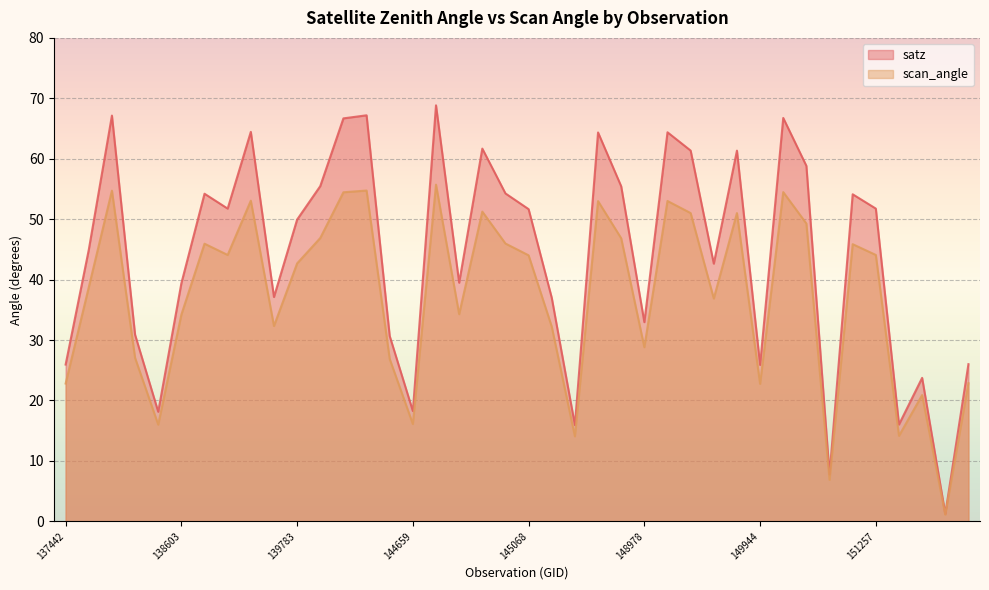

Where does the scan_angle series first go above 44?

138010